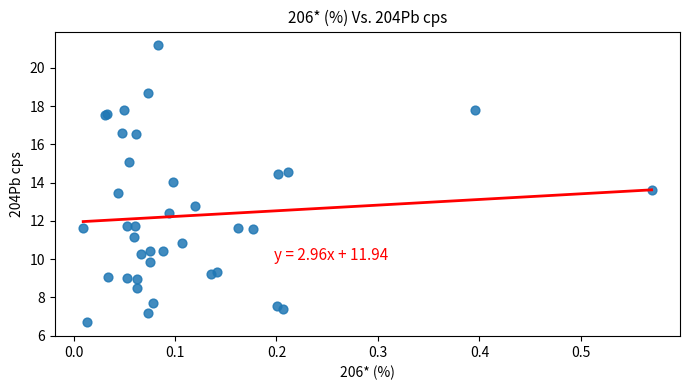

What Y value in the scatter plot is closest to 13?

12.8